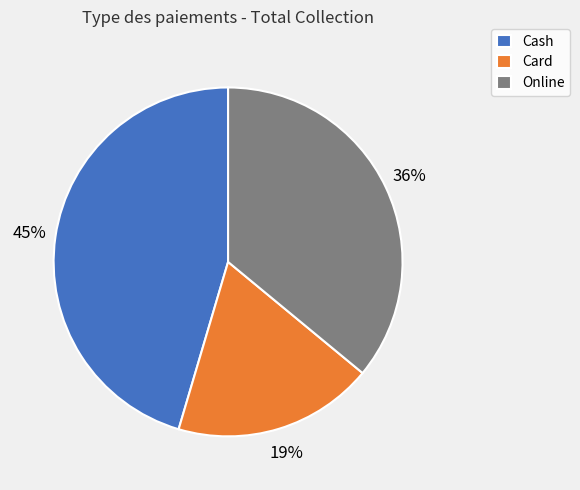

To the nearest percent, what is the average slice percentage?

33%